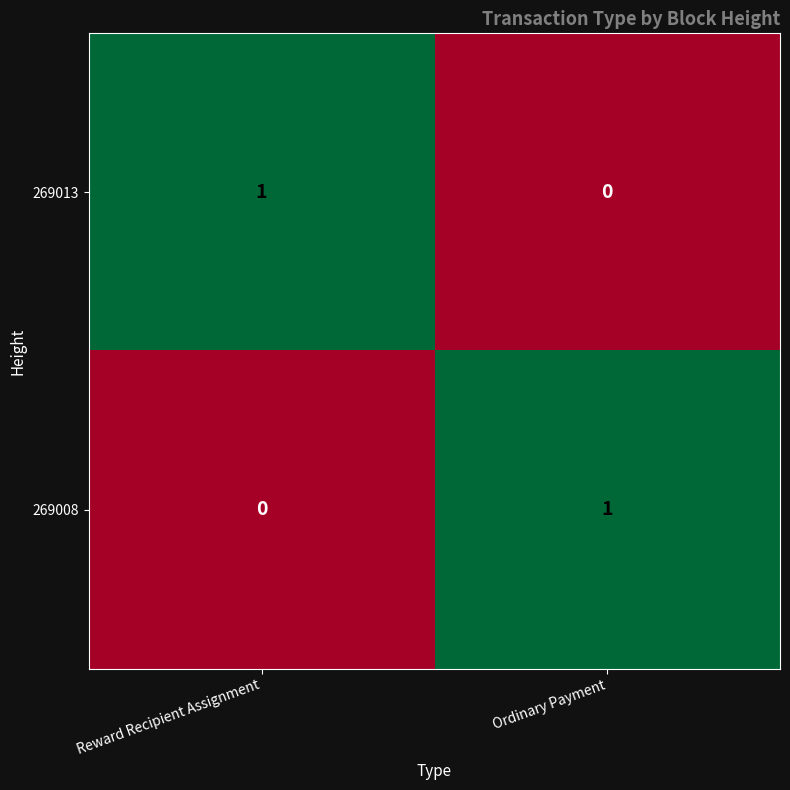

Reading left to right, extract all data points from this chart.

269013: Reward Recipient Assignment=1	Ordinary Payment=0
269008: Reward Recipient Assignment=0	Ordinary Payment=1